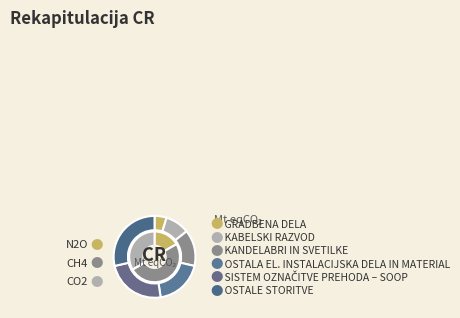

To the nearest percent, what is the difference between the largest and smallest slice percentages?

24%